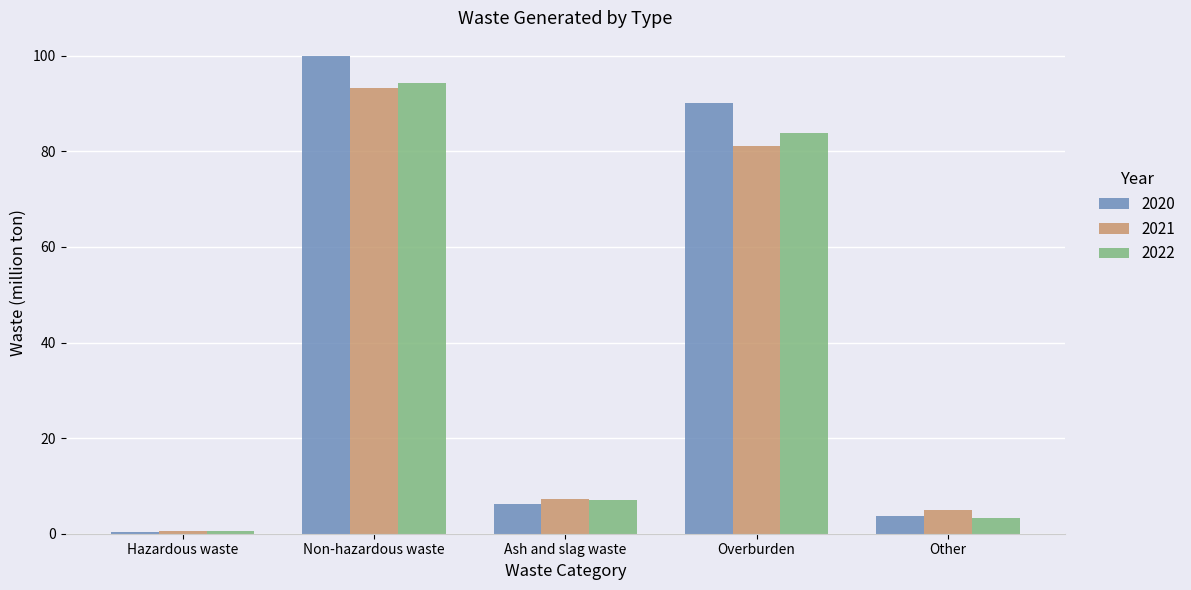

What are all the series names shown in the legend?

2020, 2021, 2022